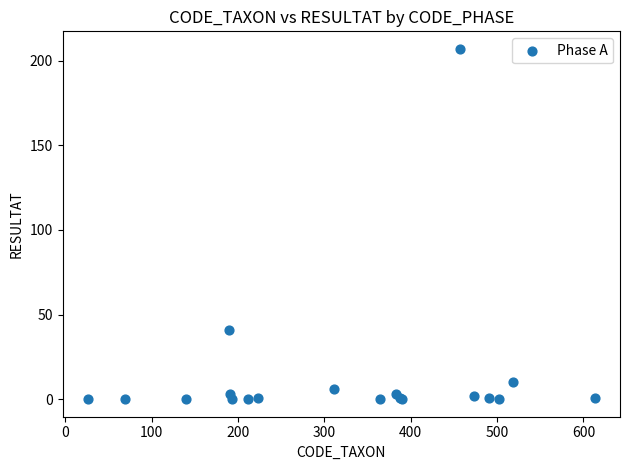

What Y value in the scatter plot is closest to 103?

41